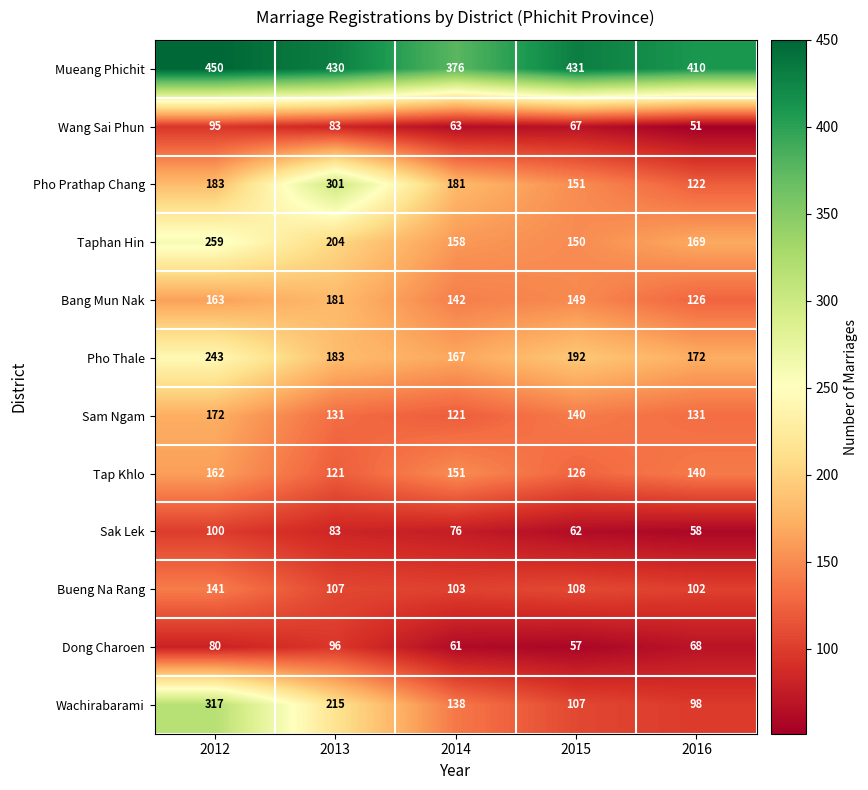

Where does the Dong Charoen series first go above 68?

2012